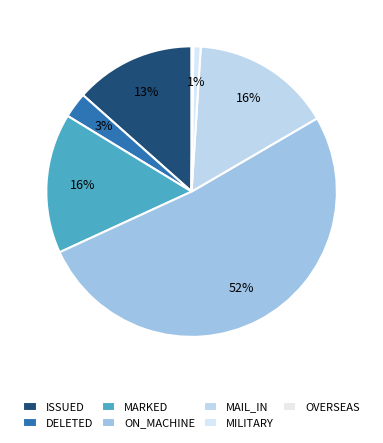

What is the ratio of the value at DELETED to the value at MAIL_IN?

0.2